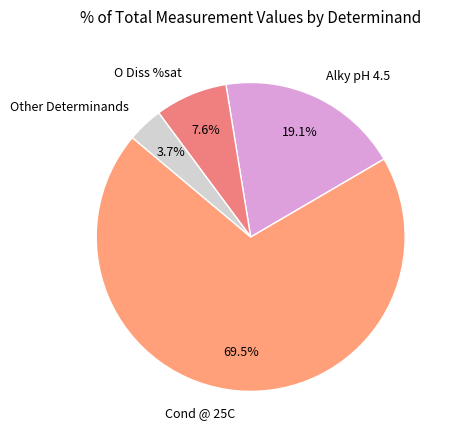

Which slice is the largest?

Cond @ 25C